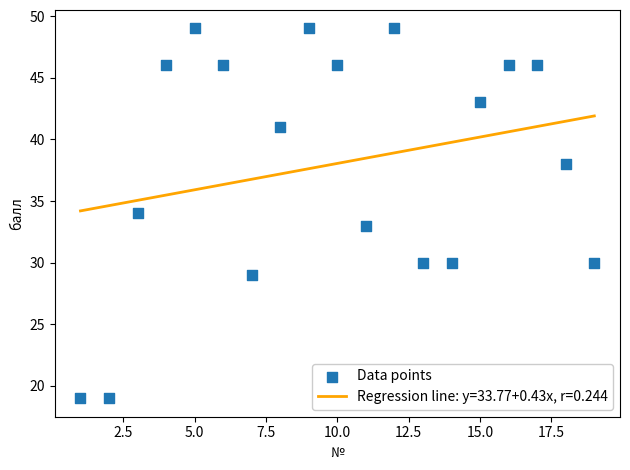

What is the range of X values (max minus min)?

18